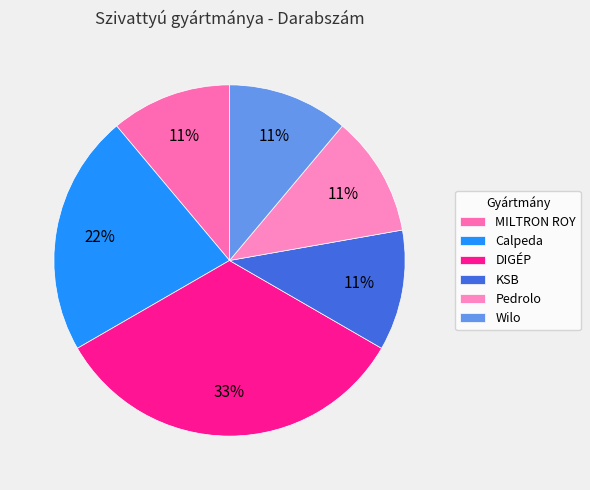

Is the sum of MILTRON ROY and Wilo greater than half?

No